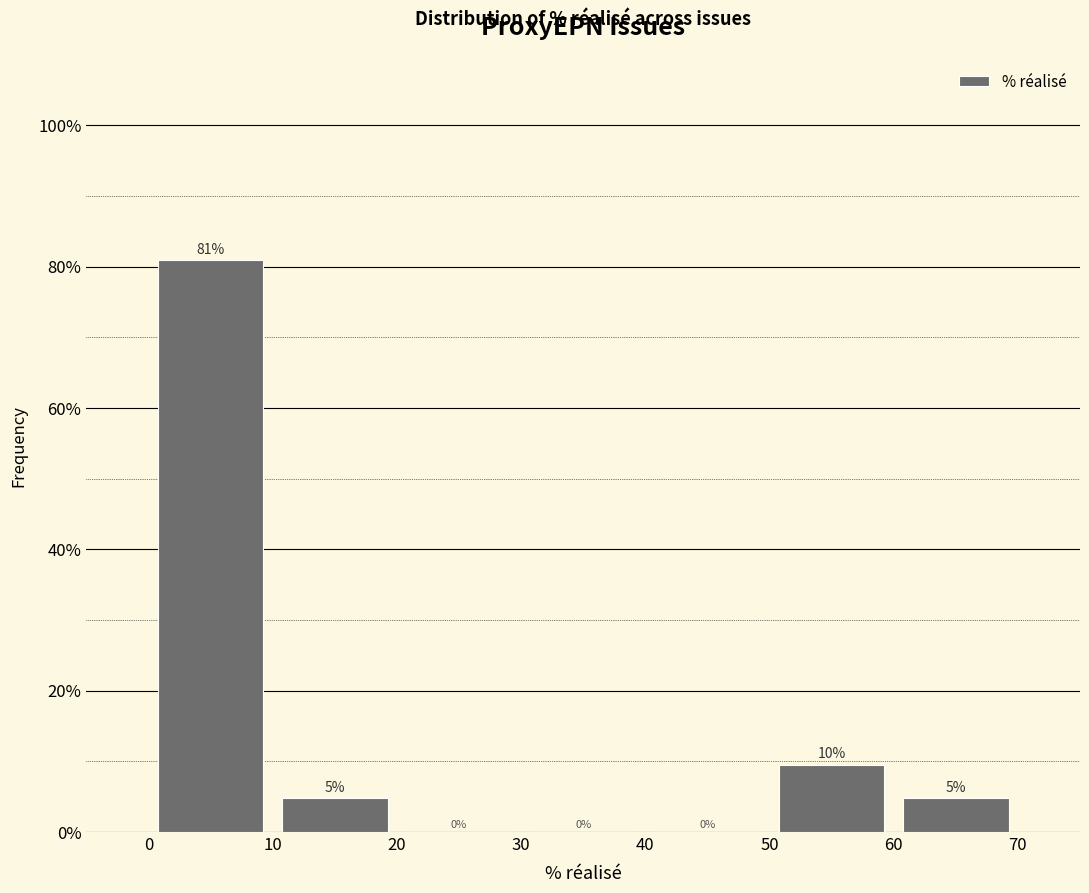

Which range on the x-axis has the tallest bar?

0 to 10